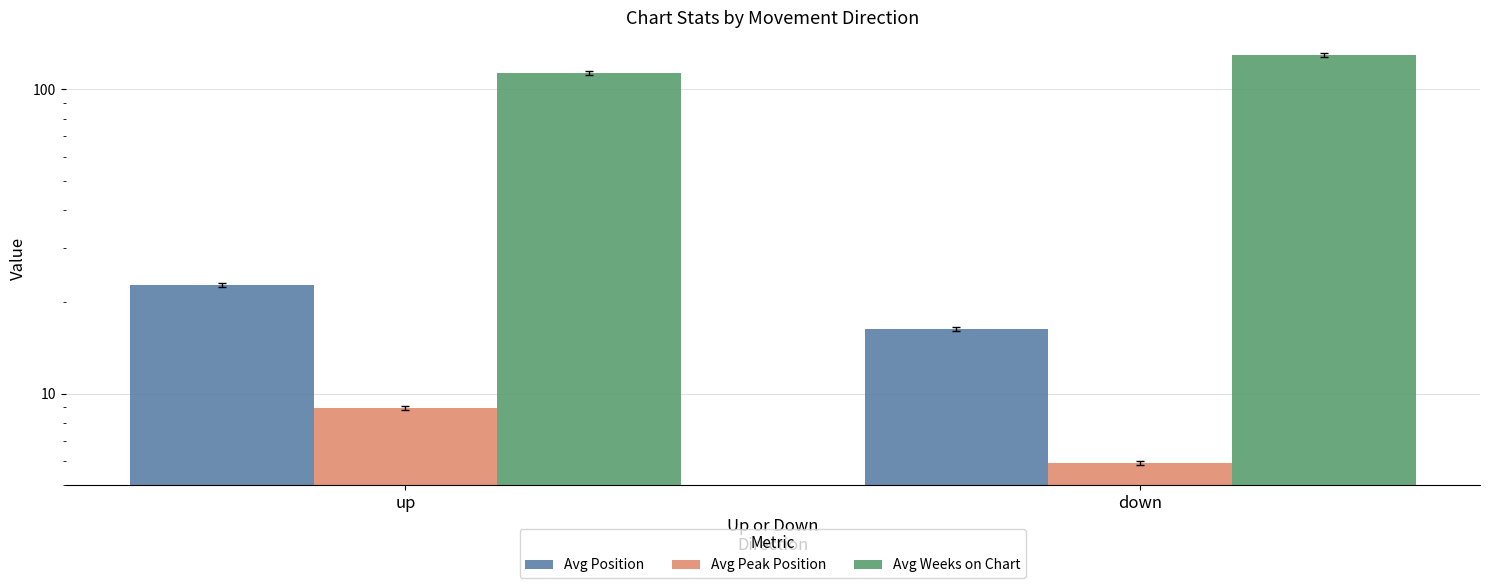

What is the difference between the highest and lowest values at down?

123.5